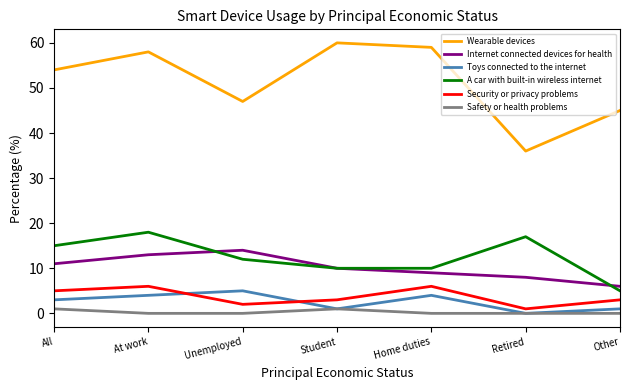

How many distinct data groups are displayed?

6